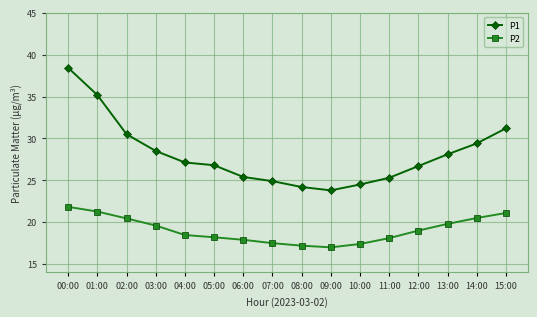

What is the value of the P2 point at the 7th from the left?

17.9